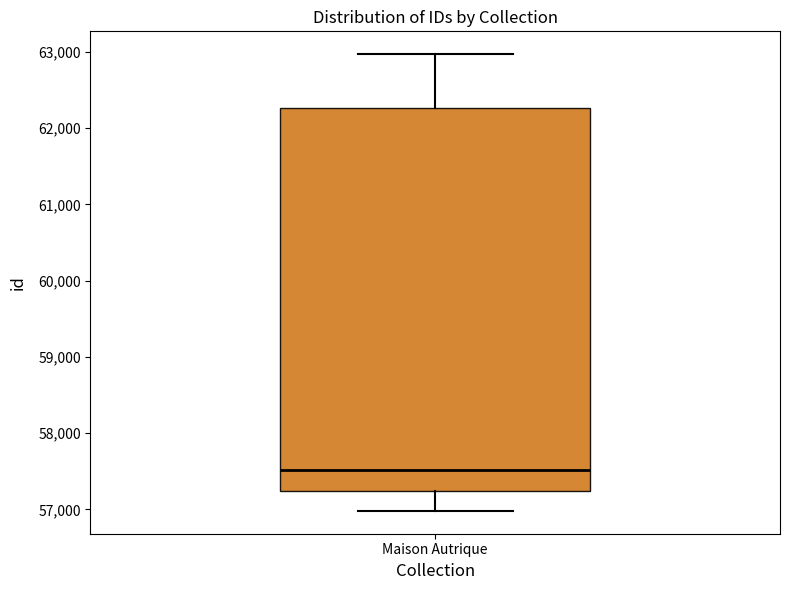

Read this box plot against the y-axis: the position of the median line, the range covered by the box, and the ends of both whiskers. The values are not printed on the chart, so give them approximately, as read against the axis.

median 57500, box 57200 to 62300, whiskers 57000 to 63000